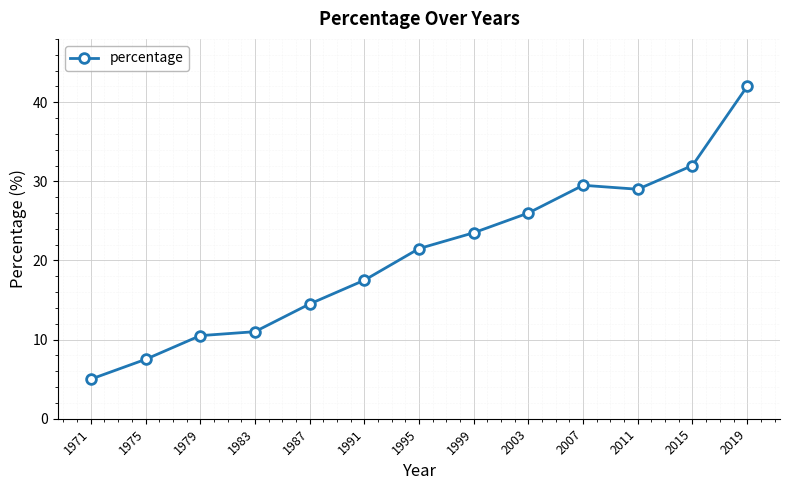

What is the ratio of the value at 2003 to the value at 1999?

1.1